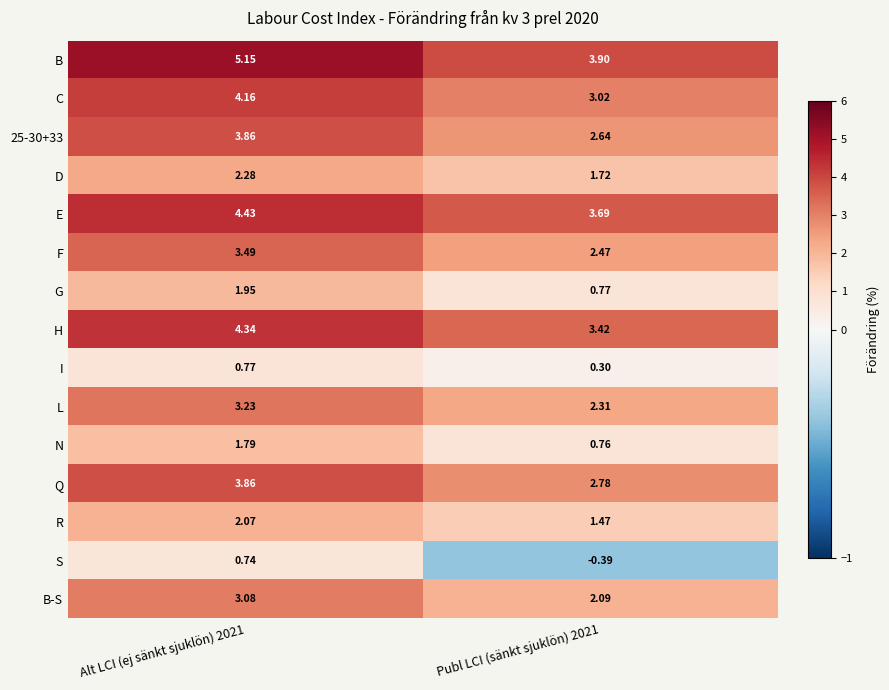

Is the value of Q at Publ LCI (sänkt sjuklön) 2021 greater than the value of E at Publ LCI (sänkt sjuklön) 2021?

No